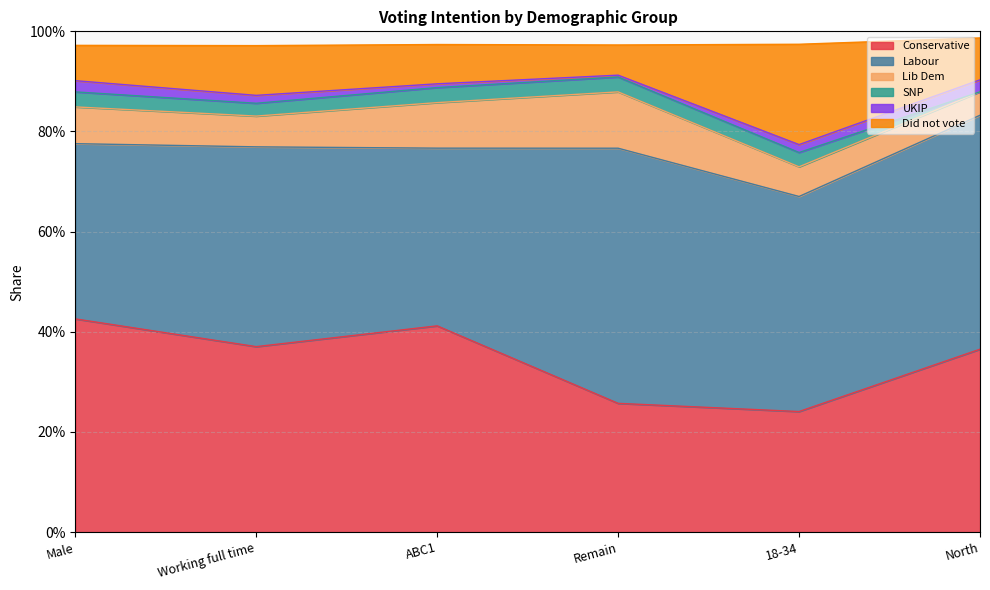

At how many categories does at least one series exceed 0?

6